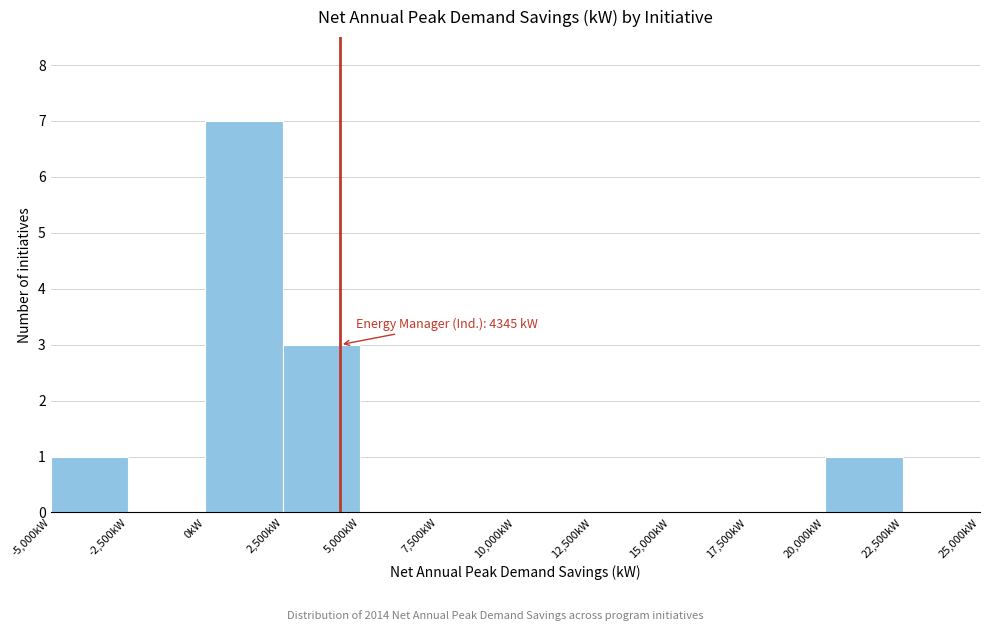

Over which range of the x-axis is the bar tallest?

0 to 2500